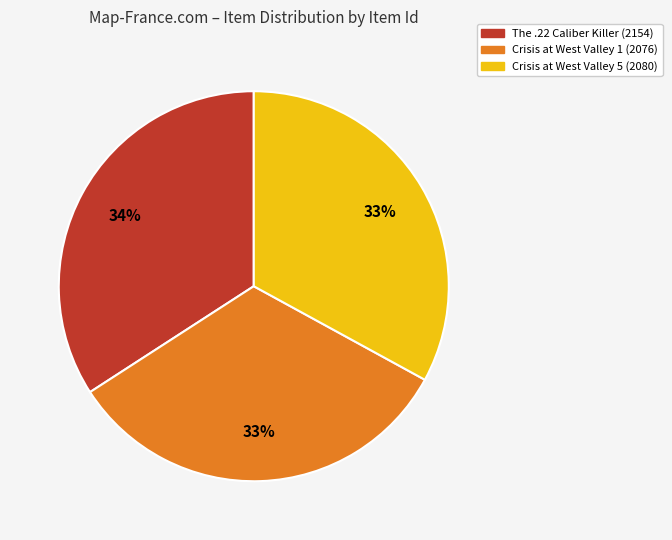

The Crisis at West Valley 5 (2080) slice represents 33% of the pie. True or false?

True